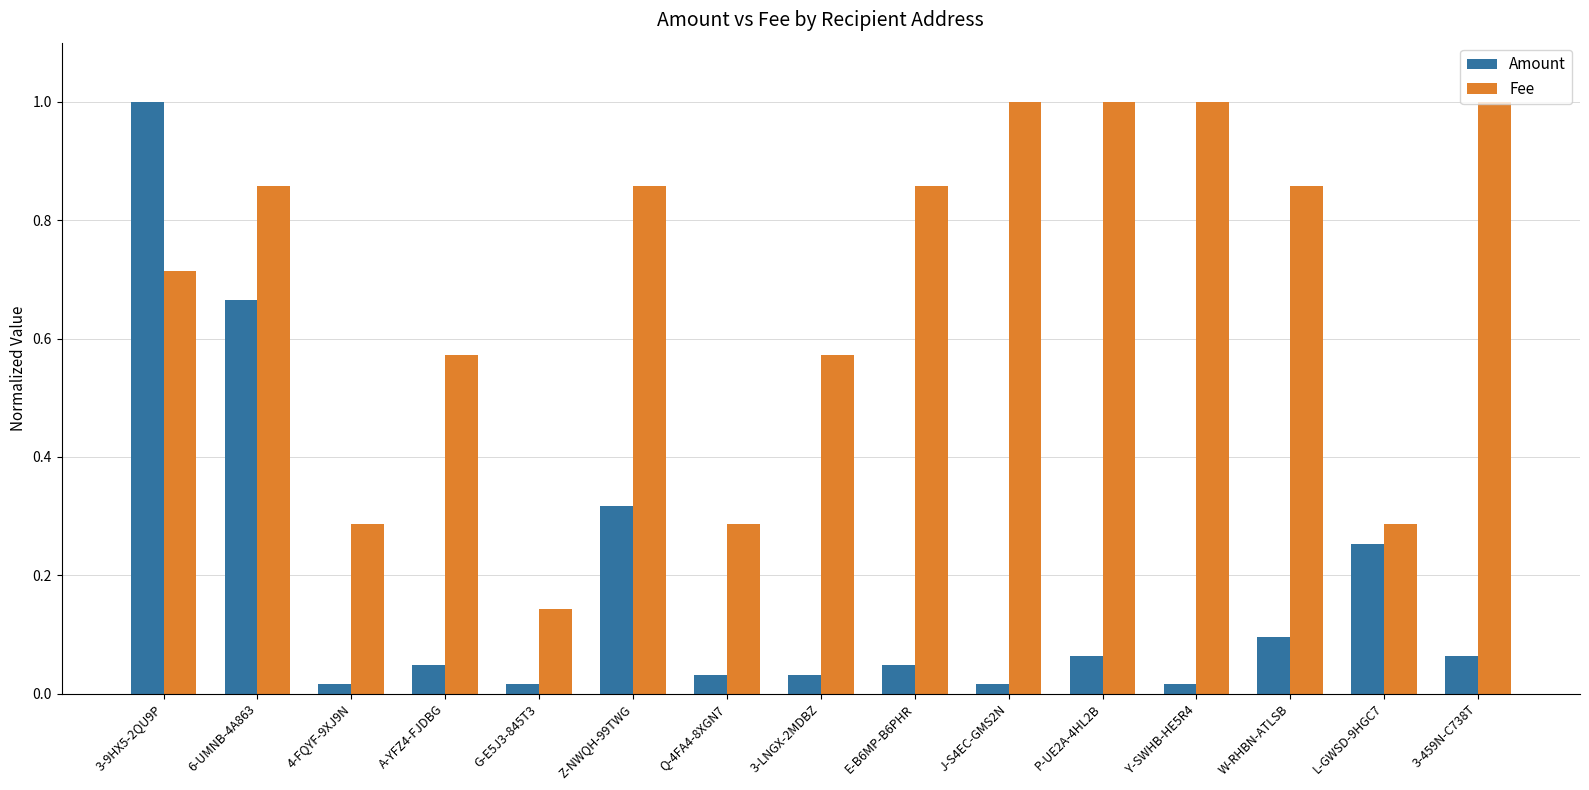

Which category has the lowest value in the Fee series?

G-E5J3-845T3